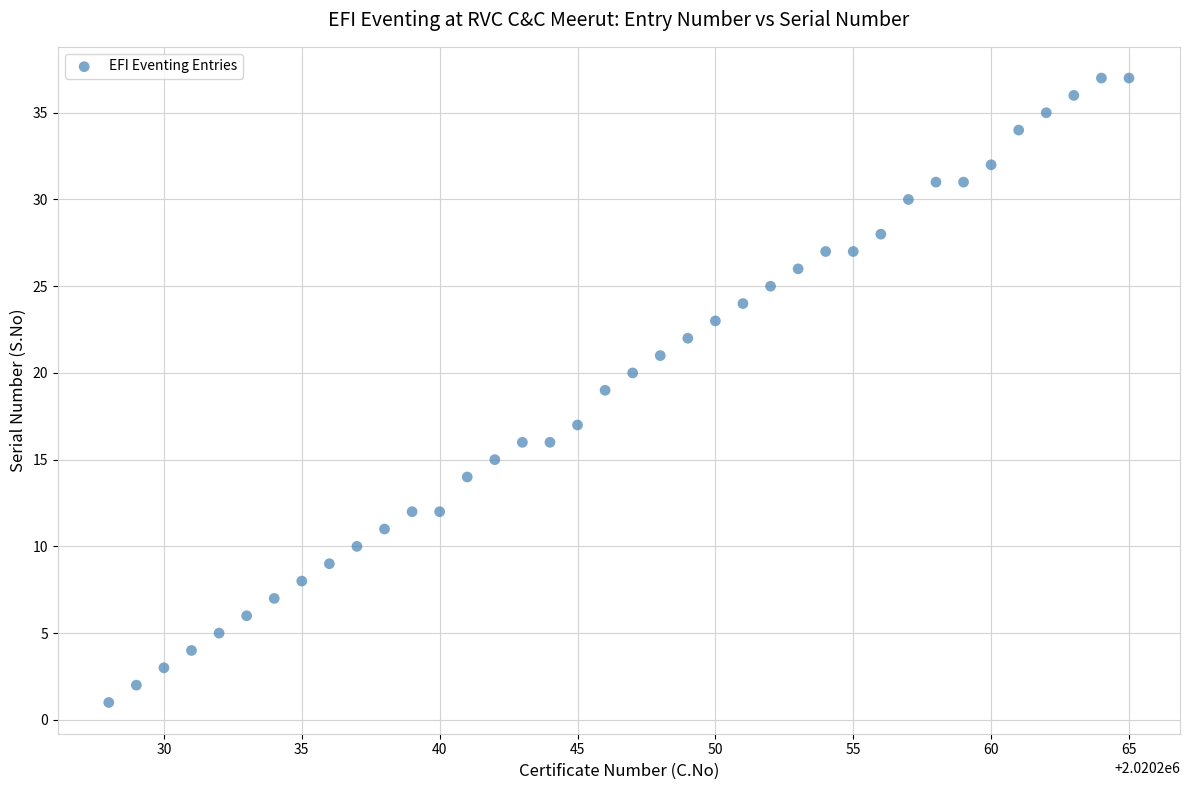

What is the range of X values (max minus min)?

37